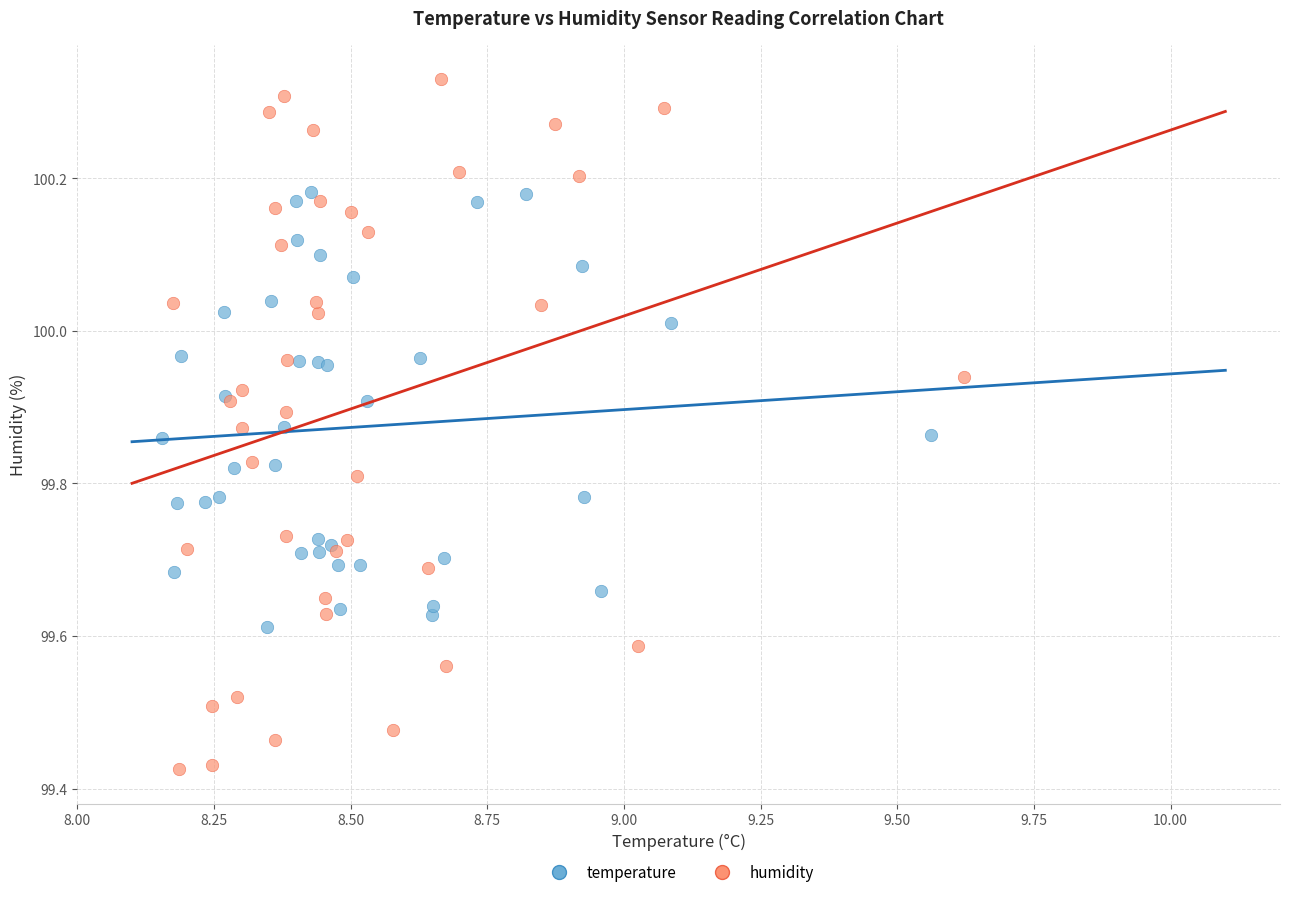

Which series reaches the maximum Y coordinate?

humidity